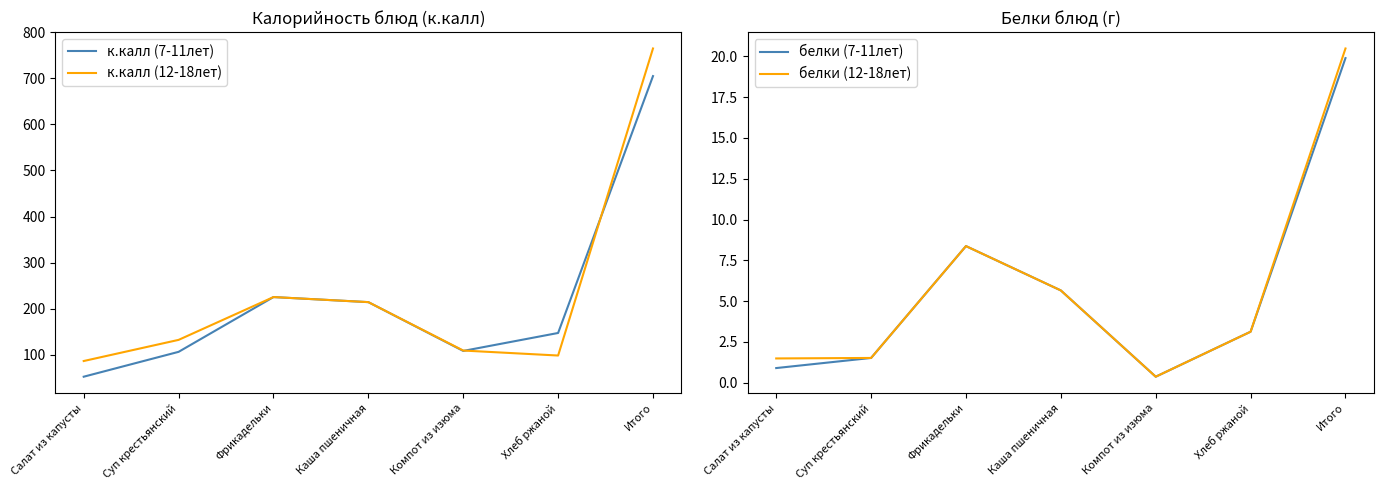

The value of белки (7-11лет) at Фрикадельки is 3.4. True or false?

False